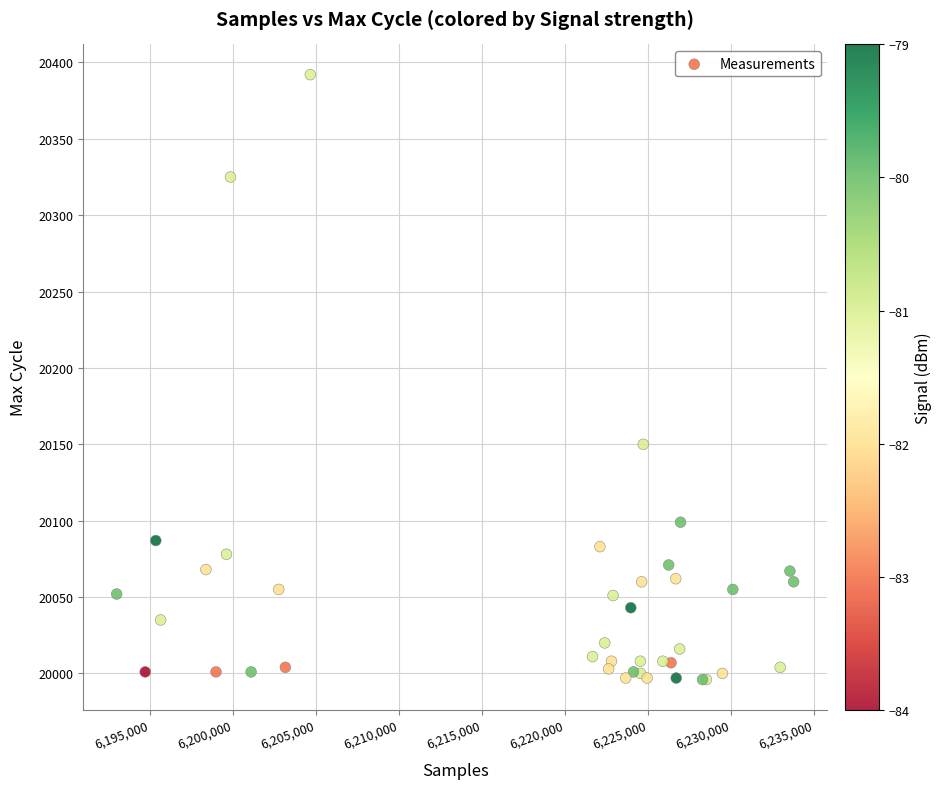

What Y value in the scatter plot is closest to 20194?

20150